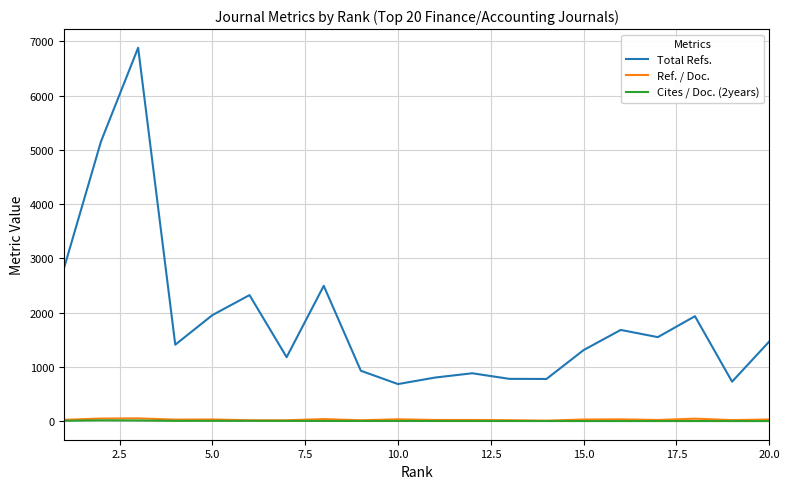

True or false: Total Refs. and Cites / Doc. (2years) cross at least once.

False